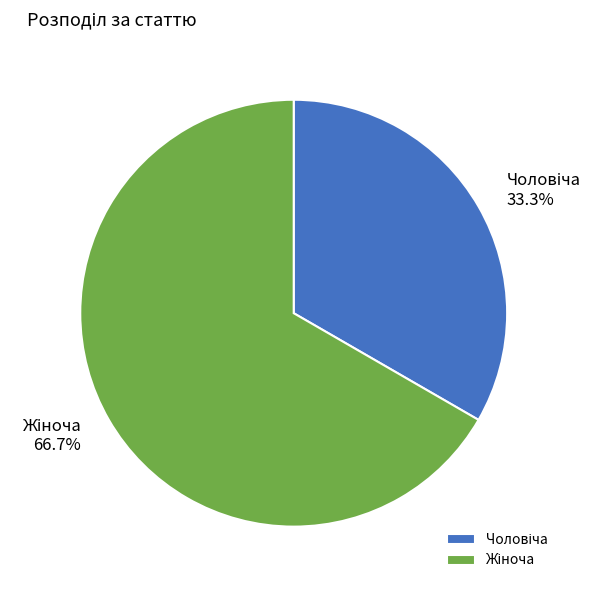

Does any single category account for the majority?

Yes